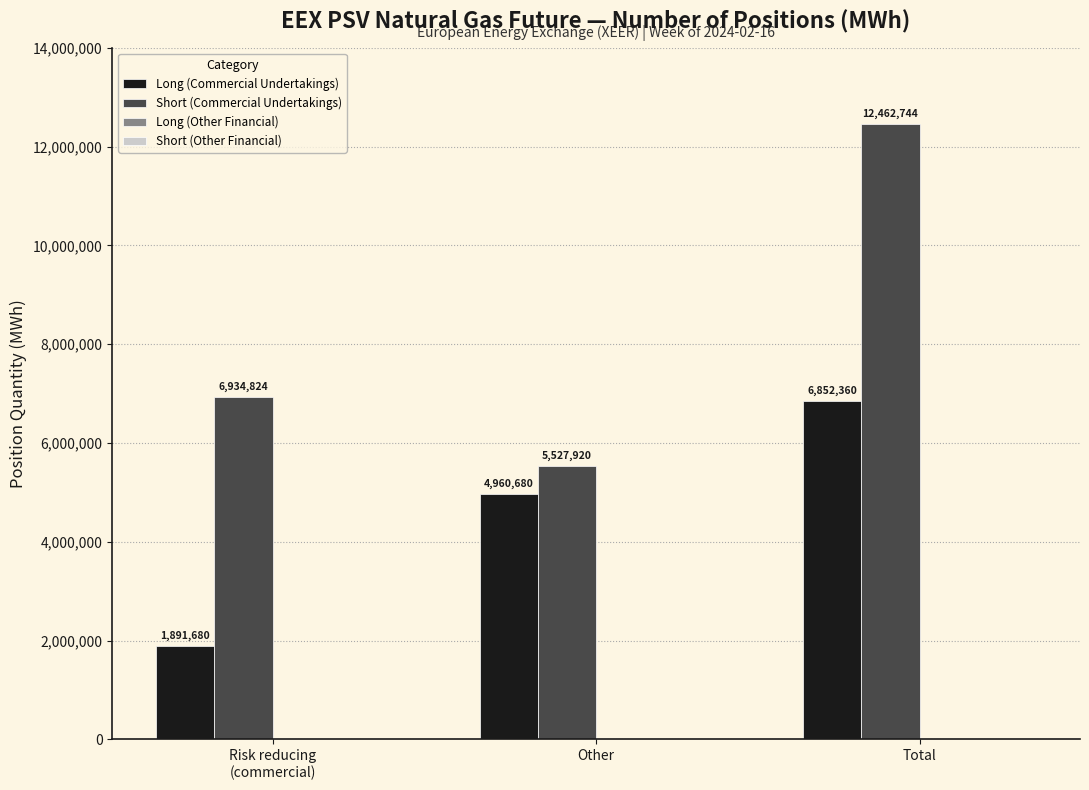

How many Long (Commercial Undertakings) values are between 1891680 and 6852360?

3